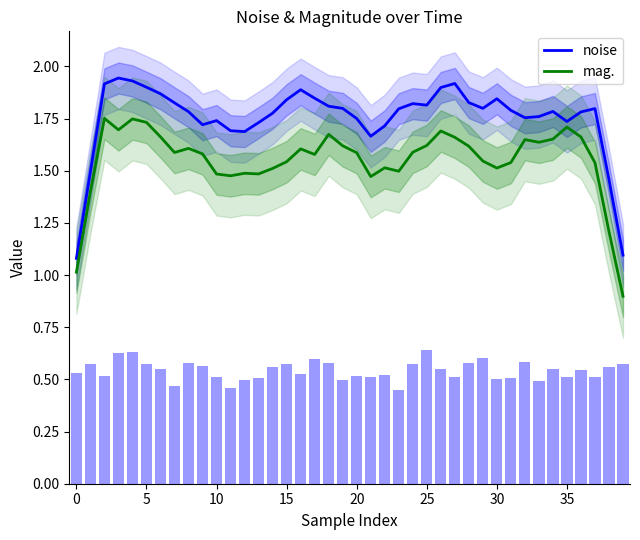

What is the minimum value for noise?

1.1